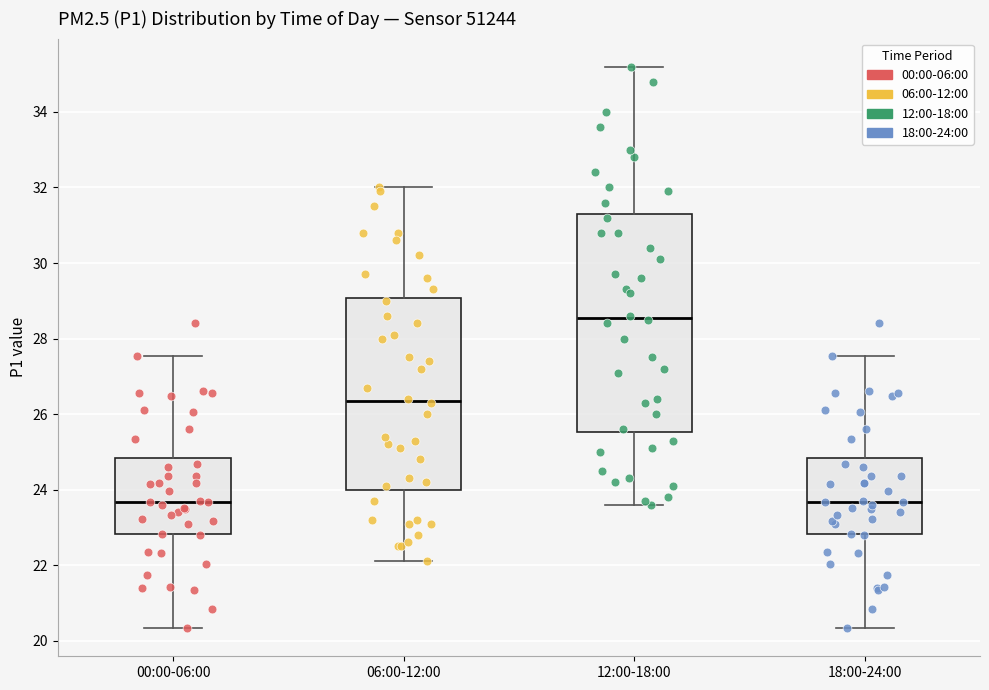

Which box has the highest median line?

12:00-18:00